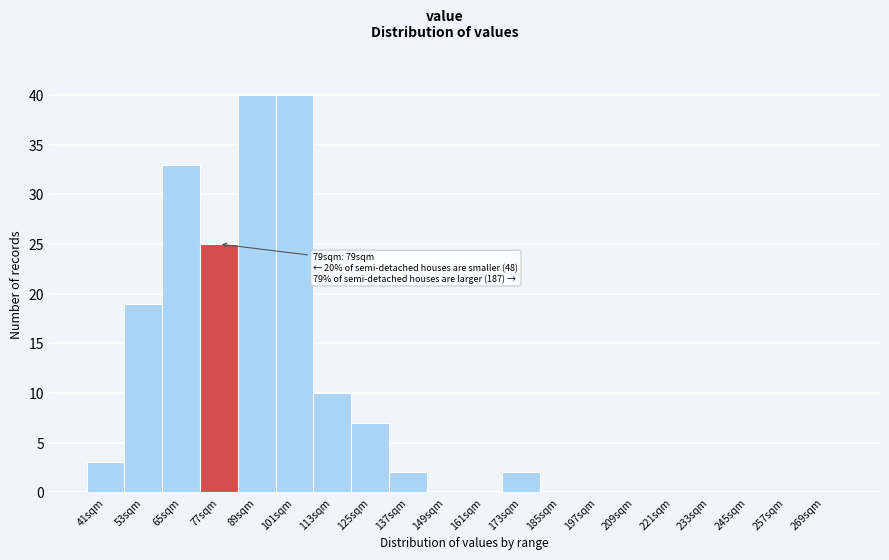

Reading left to right, what are all the values shown in this chart?

41sqm=3	53sqm=19	65sqm=33	77sqm=25	89sqm=40	101sqm=40	113sqm=10	125sqm=7	137sqm=2	149sqm=0	161sqm=0	173sqm=2	185sqm=0	197sqm=0	209sqm=0	221sqm=0	233sqm=0	245sqm=0	257sqm=0	269sqm=0